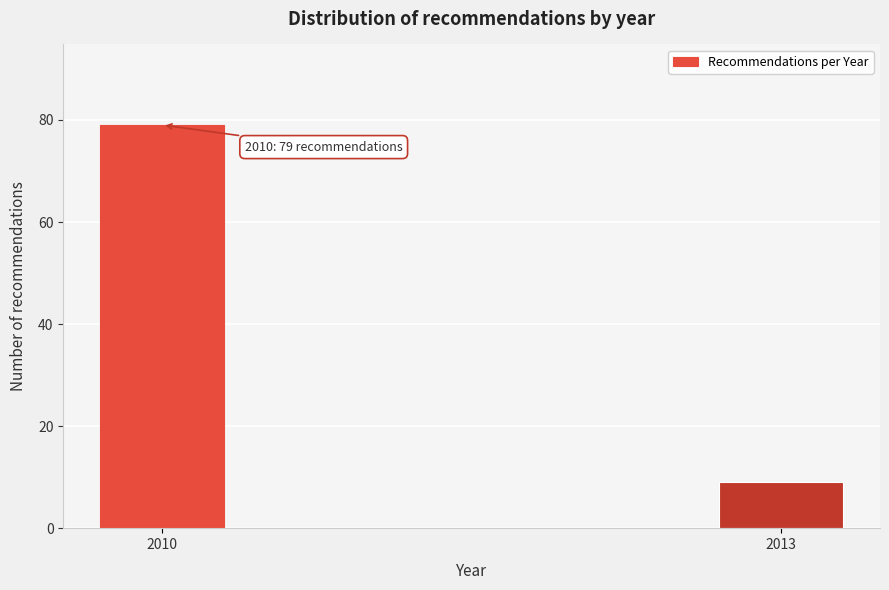

Reading right to left, extract all data points from this chart.

2013=9	2010=79